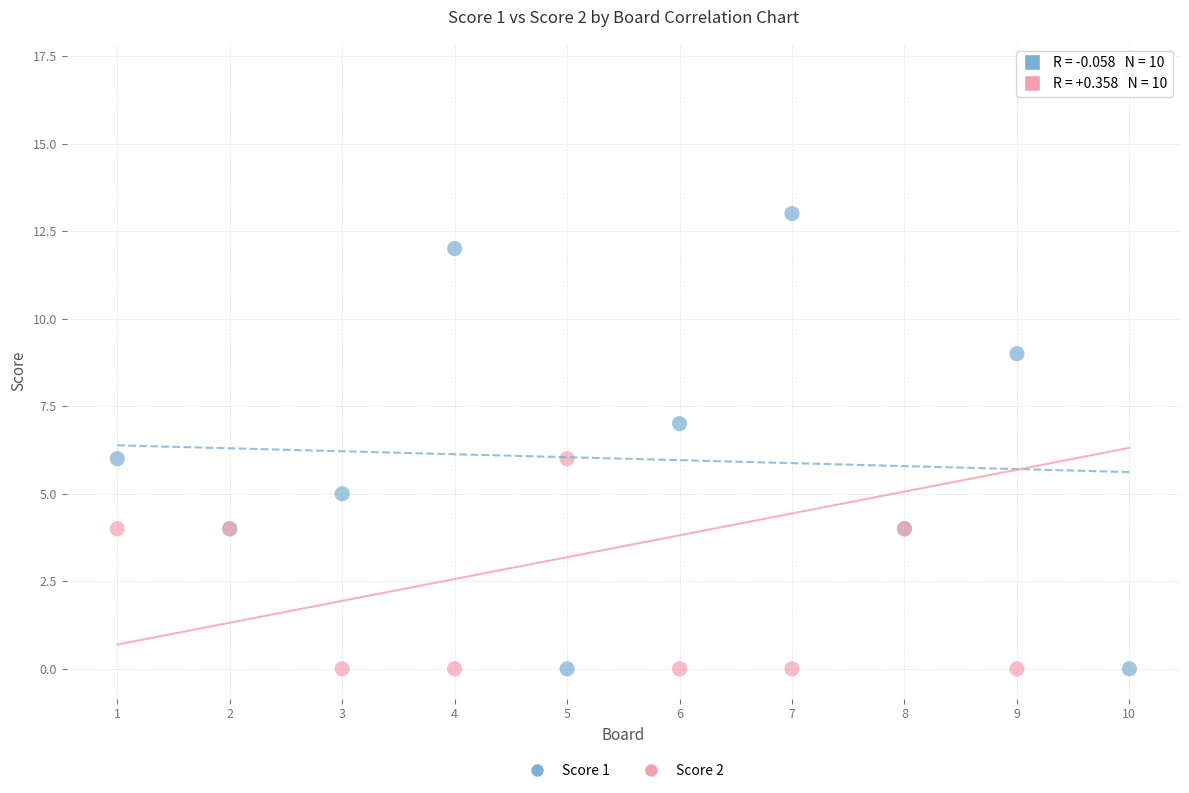

Which series has the largest Y range (max minus min)?

Score 2